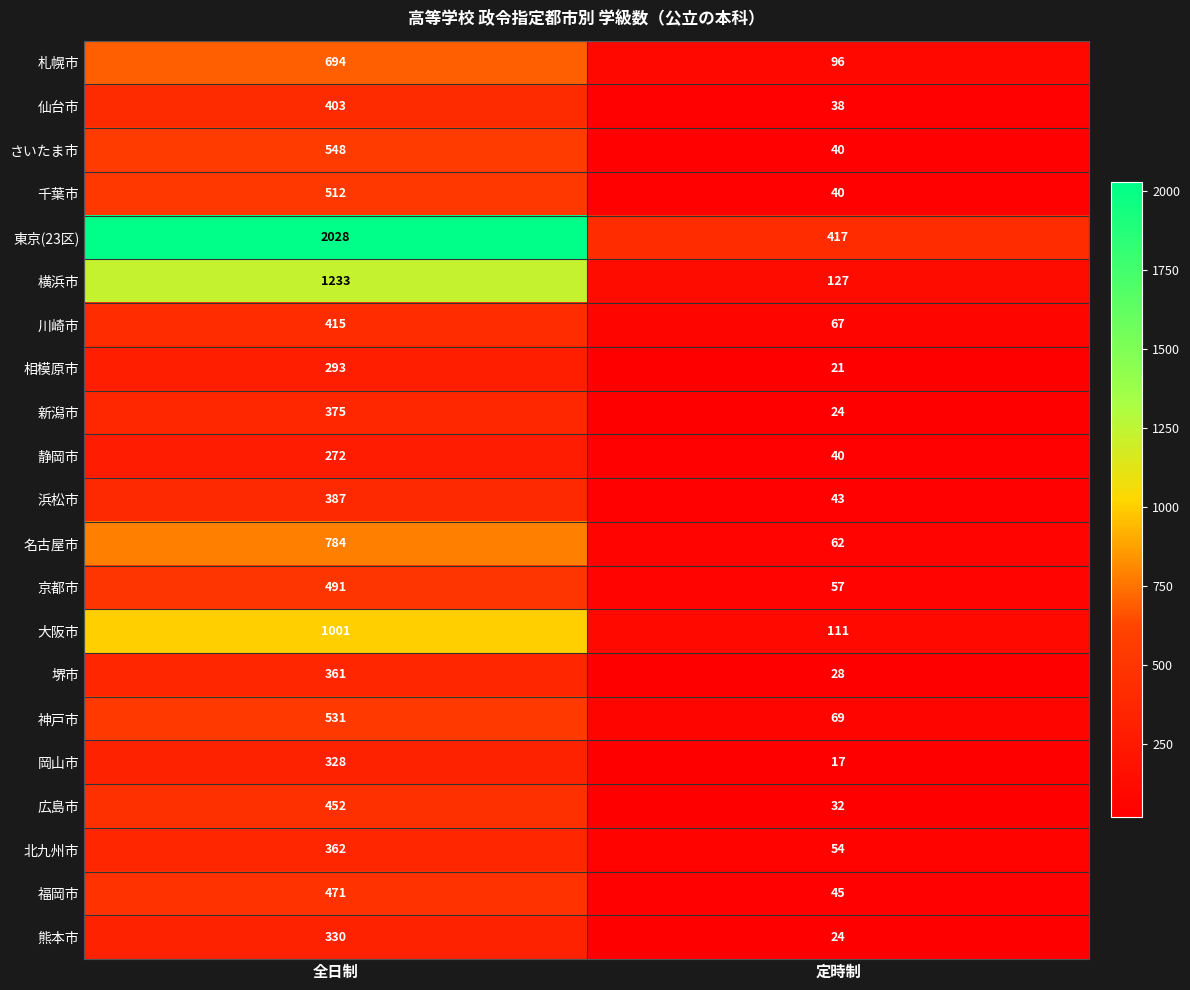

What is the approximate value of 大阪市 at 定時制?

111